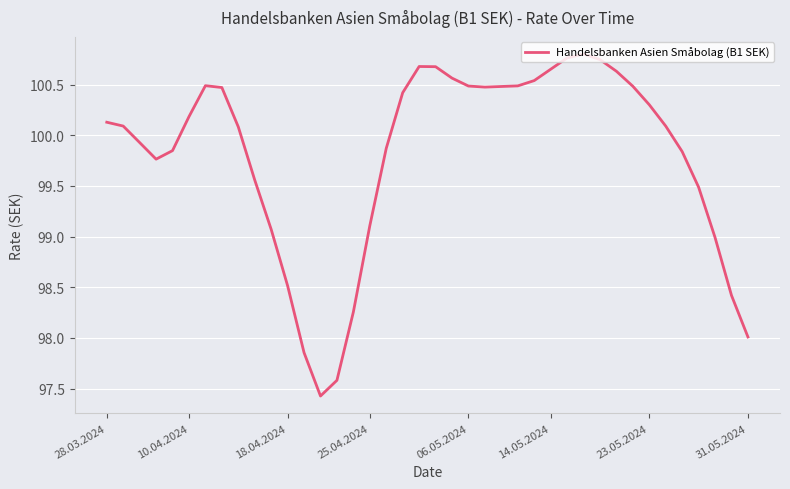

How many series are shown in this chart?

1